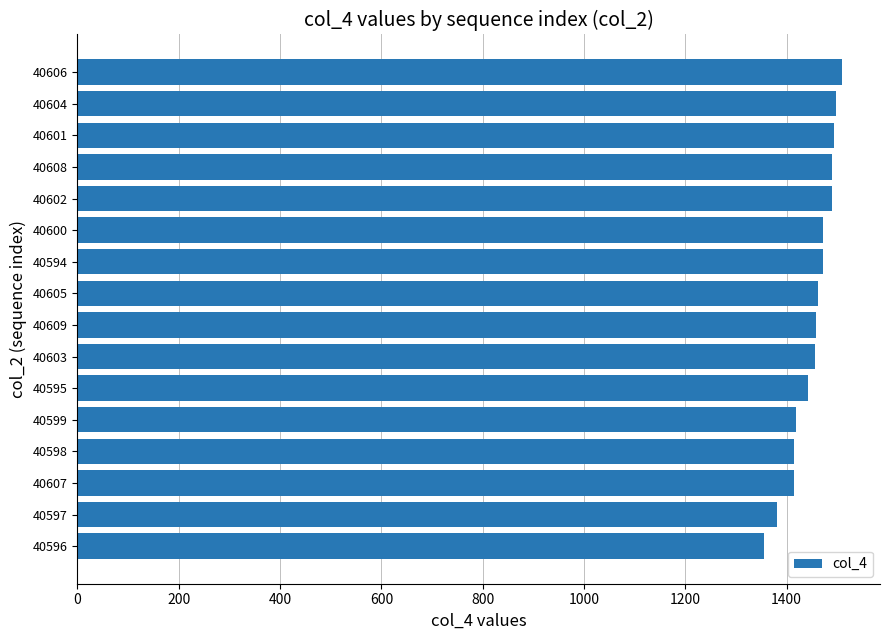

The value at 40594 is 1471. True or false?

True